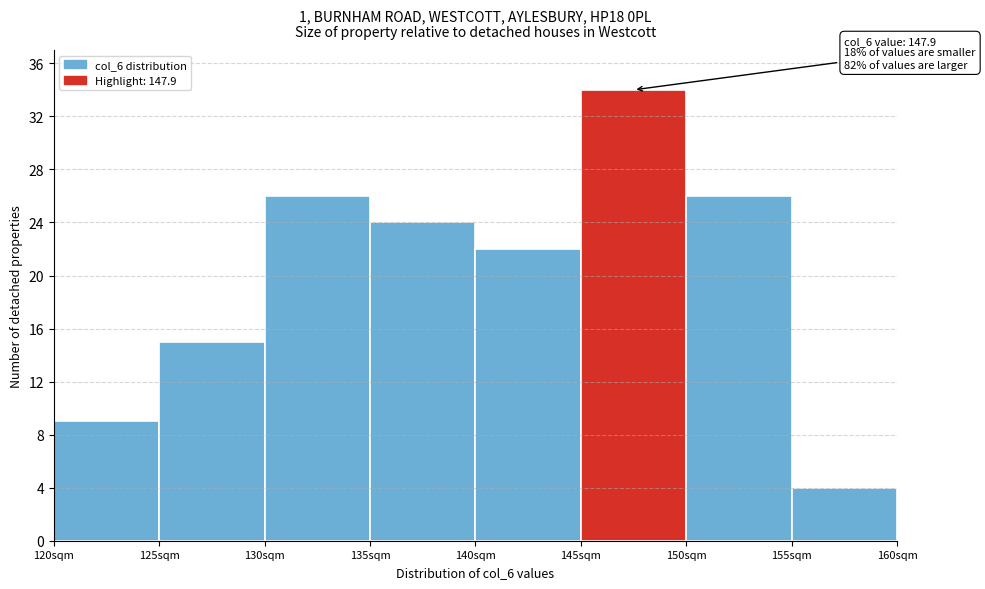

Which range on the x-axis has the tallest bar?

145 to 150